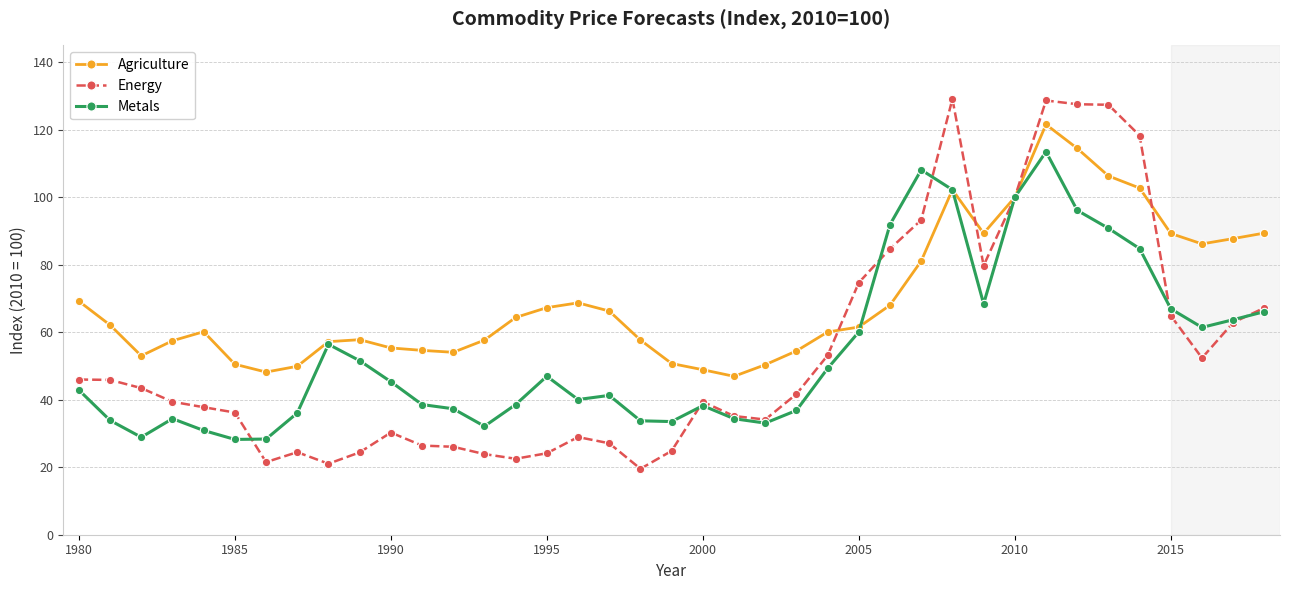

What is the maximum value for Metals?

113.5